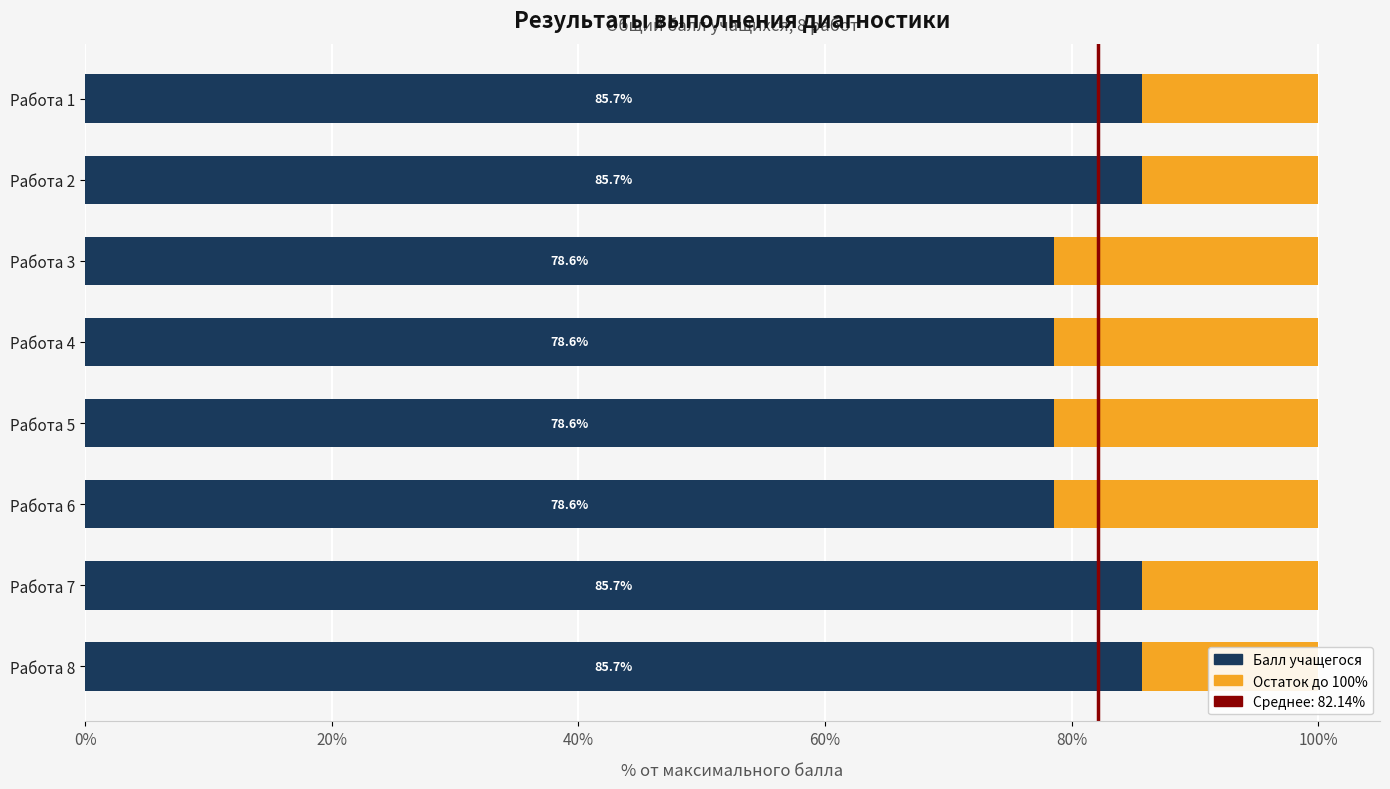

The value of Остаток до 100% at Работа 6 is 21.4. True or false?

True